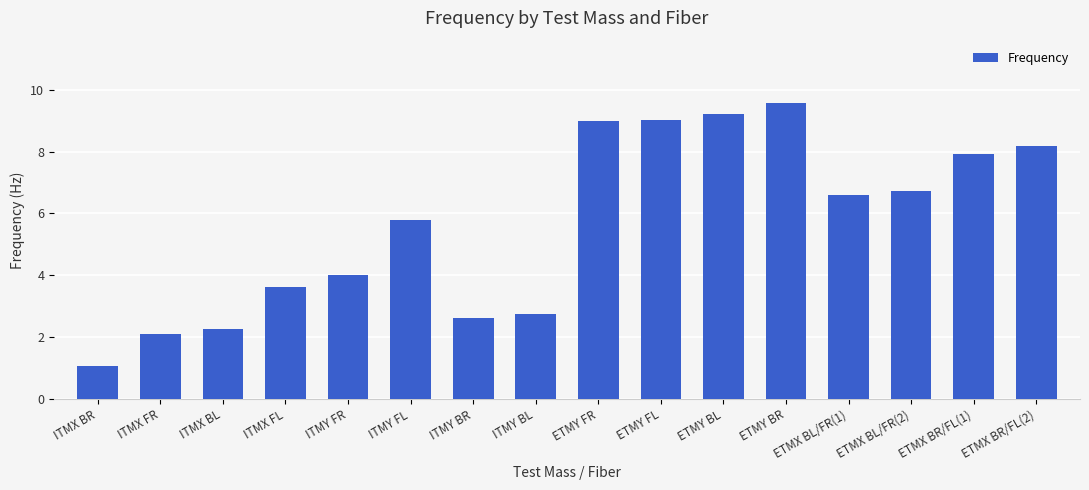

Are the bars horizontal?

No